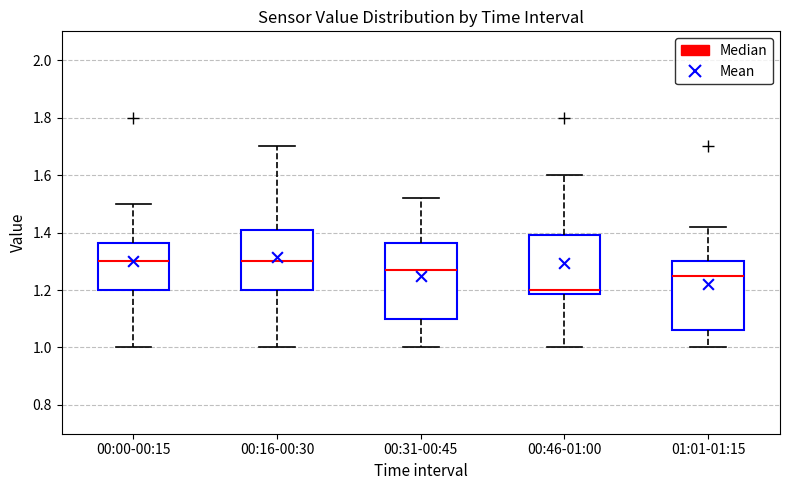

Reading left to right, read every box against the y-axis: the position of its median line, the range the box covers, and the ends of its whiskers. The values are not printed on the chart, so give them approximately, as read against the axis.

00:00-00:15: median 1.30, box 1.20 to 1.36, whiskers 1.00 to 1.50
00:16-00:30: median 1.30, box 1.20 to 1.42, whiskers 1.00 to 1.70
00:31-00:45: median 1.28, box 1.10 to 1.36, whiskers 1.00 to 1.52
00:46-01:00: median 1.20, box 1.18 to 1.40, whiskers 1.00 to 1.60
01:01-01:15: median 1.26, box 1.06 to 1.30, whiskers 1.00 to 1.42